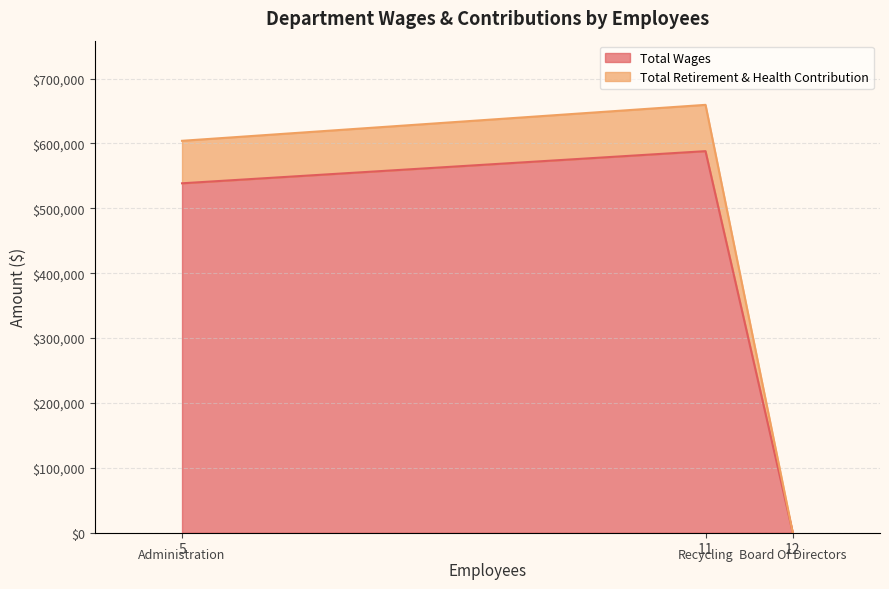

Rank the categories by Total Wages value from lowest to highest.

12, 5, 11